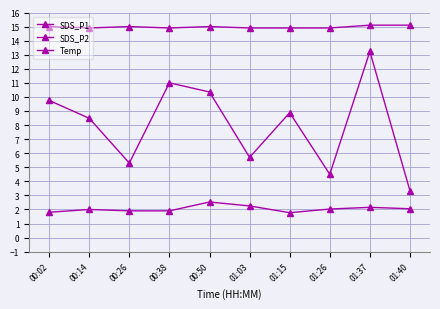

What is the difference between the maximum and minimum values in the Temp series?

0.2